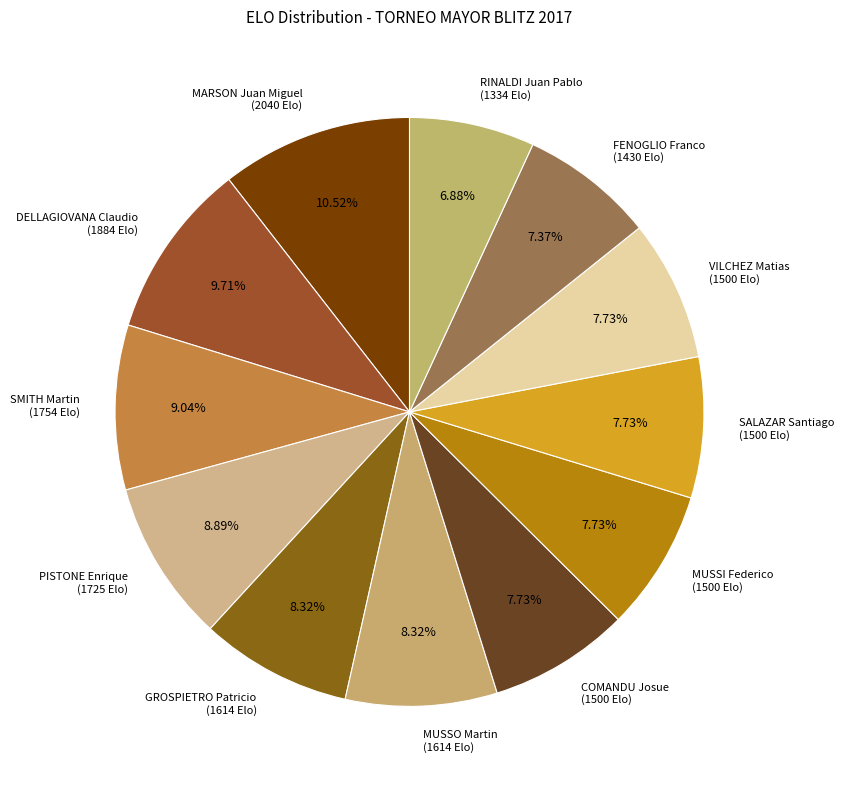

To the nearest percent, what is the difference between the largest and smallest slice percentages?

4%